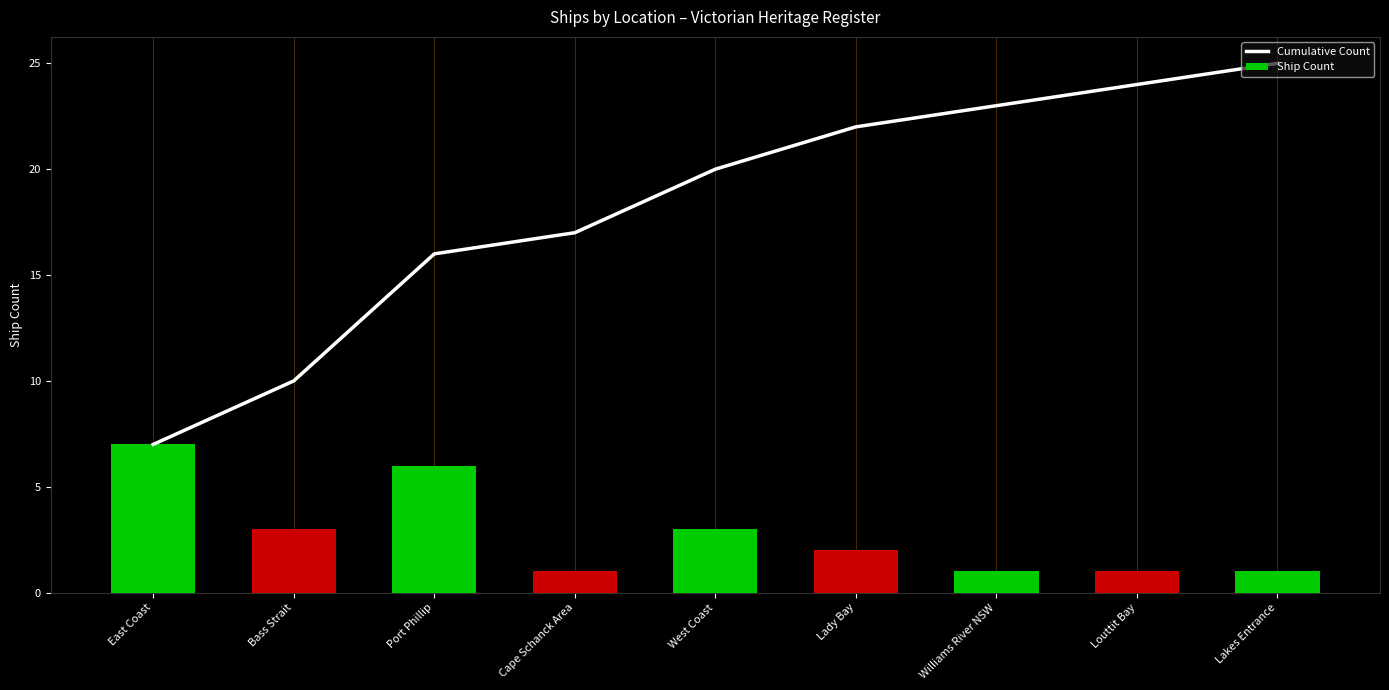

Rank the categories by Cumulative Count value from highest to lowest.

Lakes Entrance, Louttit Bay, Williams River NSW, Lady Bay, West Coast, Cape Schanck Area, Port Phillip, Bass Strait, East Coast